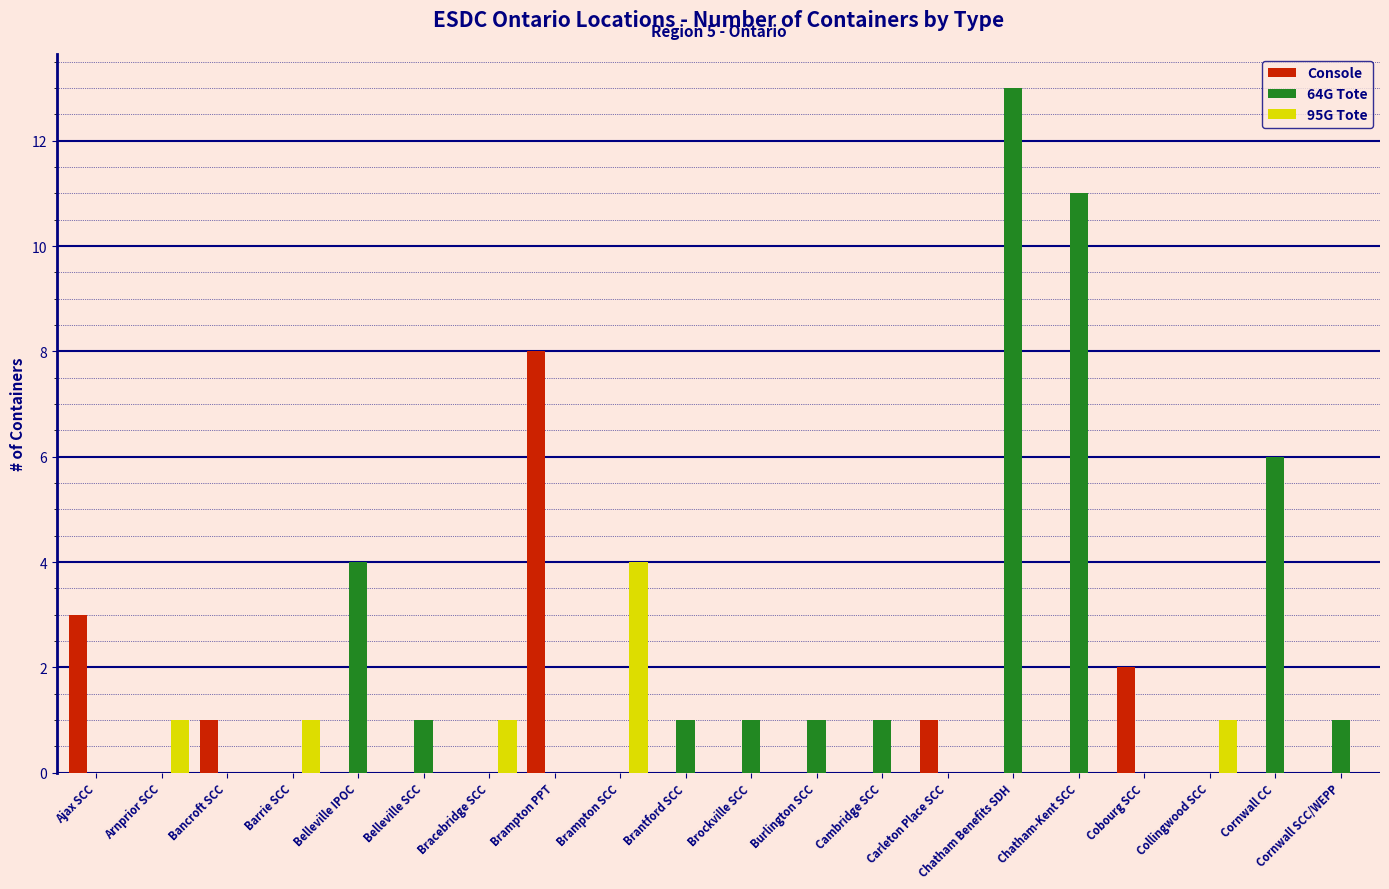

Count the number of categories in the chart.

20